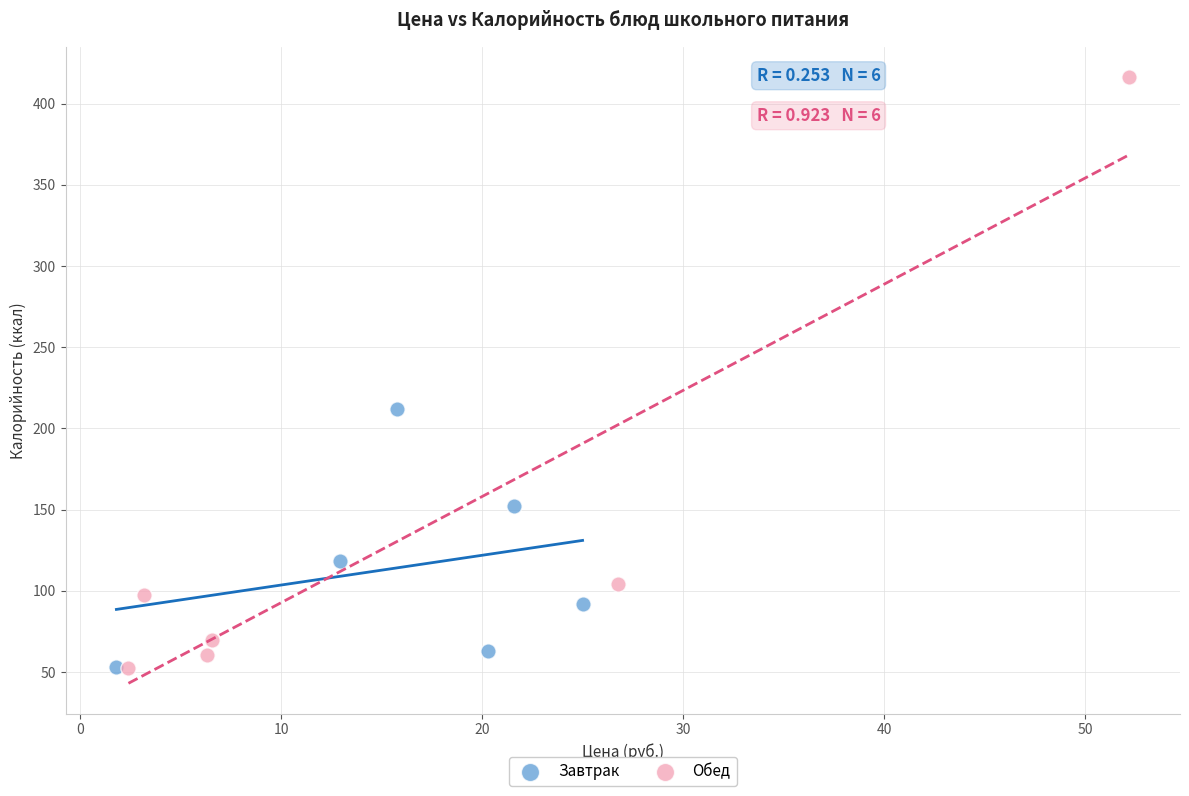

Which series reaches the maximum Y coordinate?

Обед